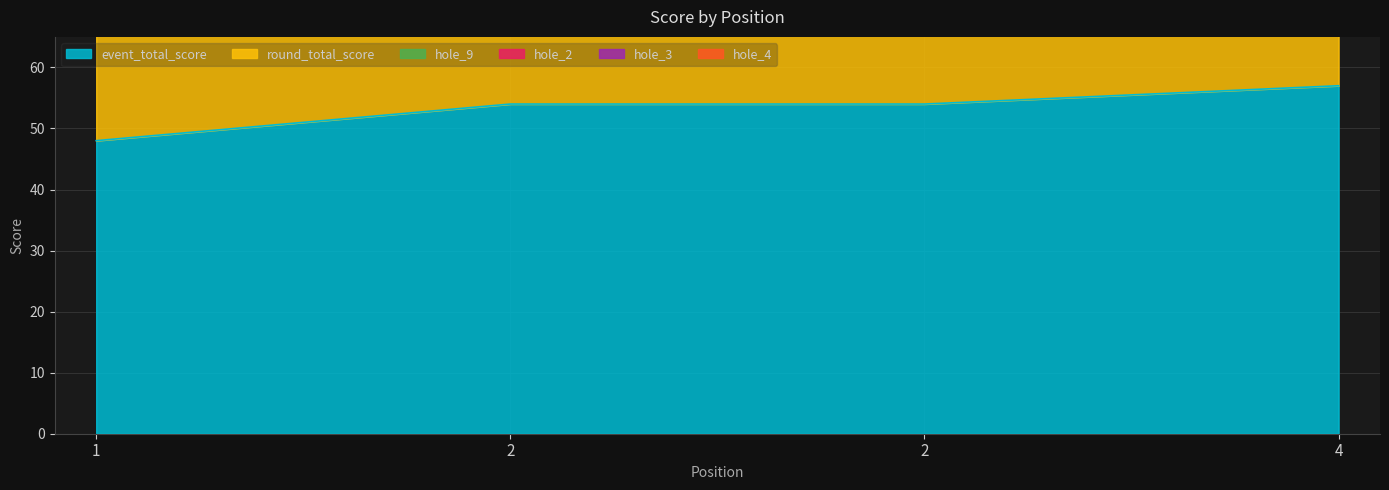

True or false: hole_4 has more than 0 interior local peaks.

False